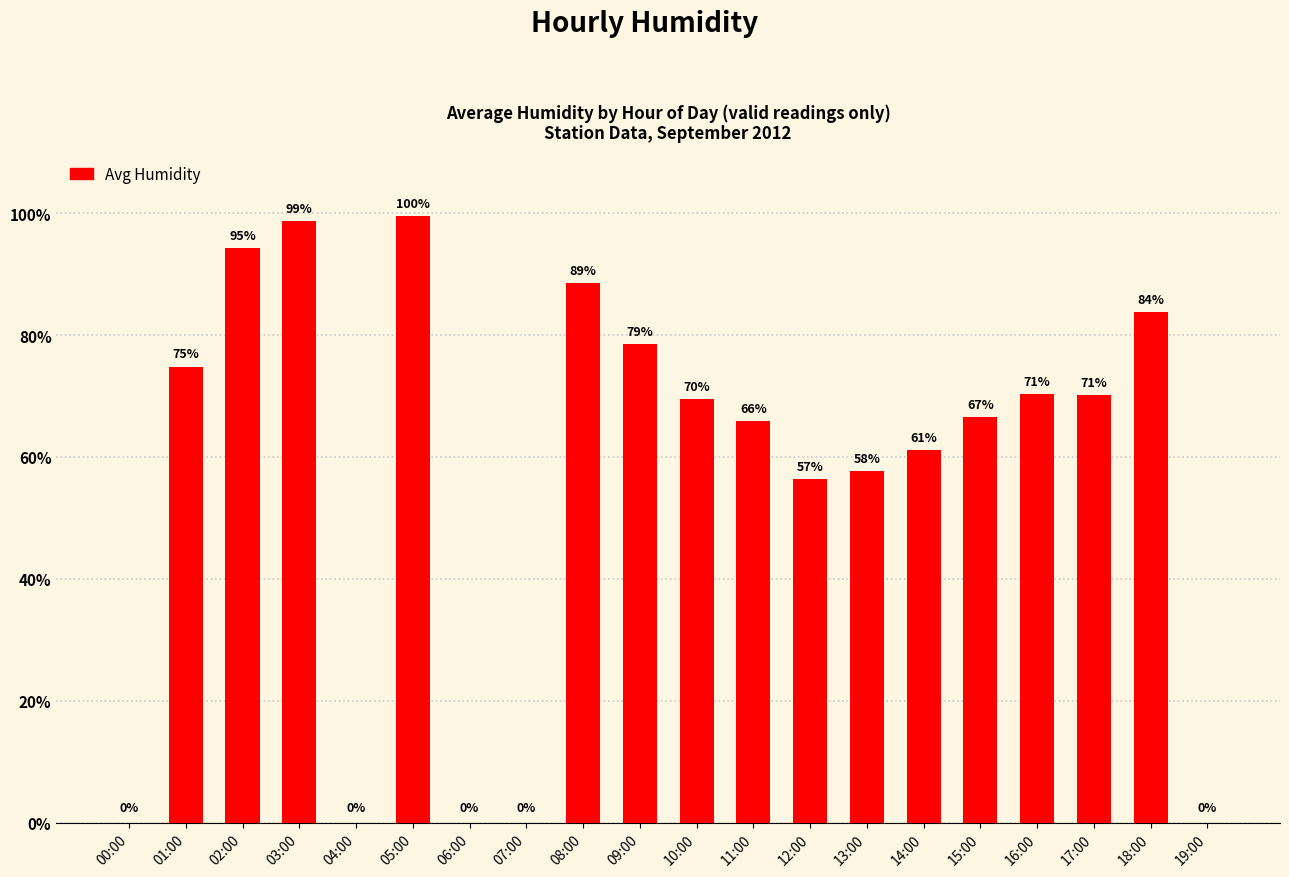

Is it true that the value at 18:00 is 83.8?

True